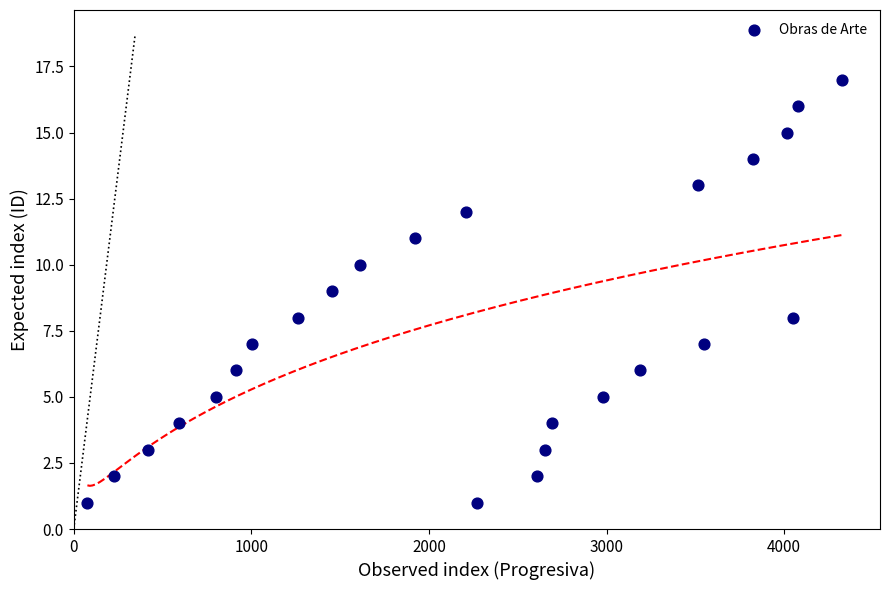

What is the range of X values (max minus min)?

4246